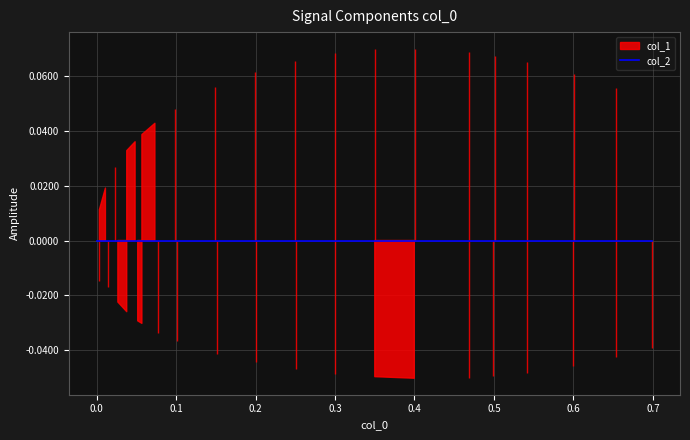

What is the lowest value of the col_1 series?

-0.1